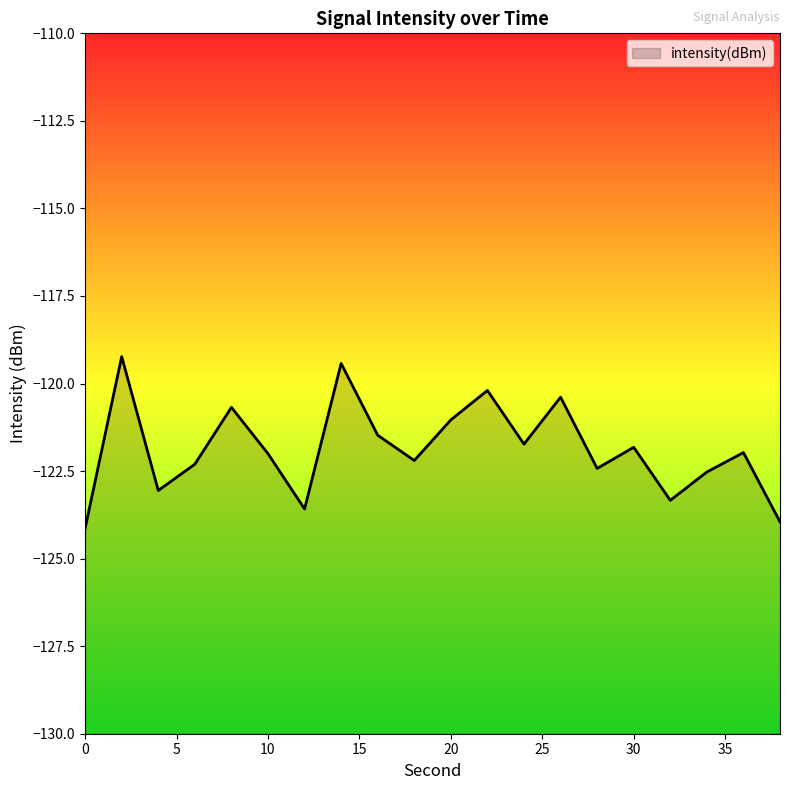

Read the value at 0.

-124.1